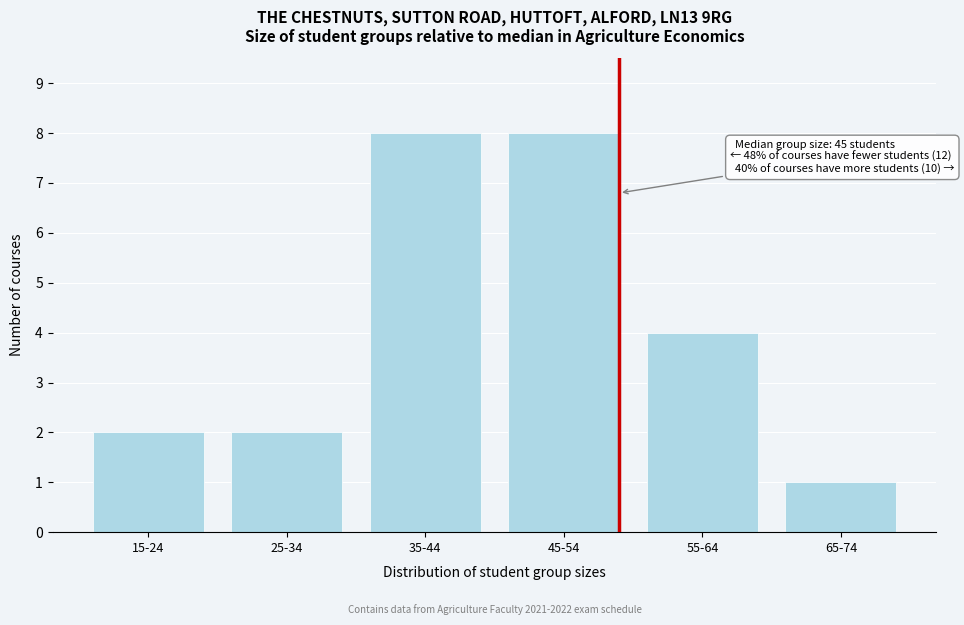

Reading left to right, what are all the values shown in this chart?

2	2	8	8	4	1